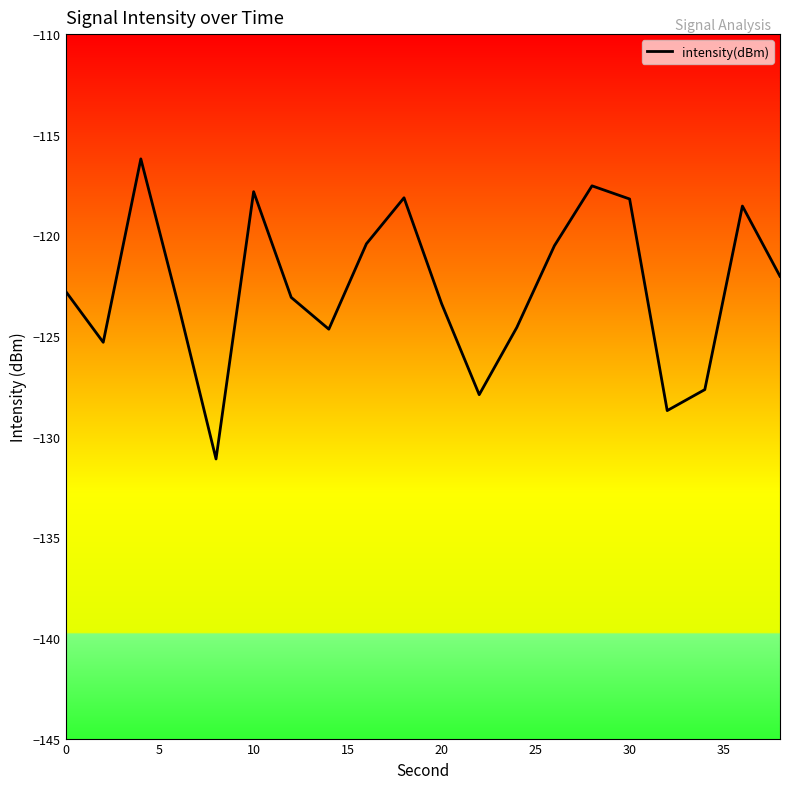

What is the difference between the maximum and minimum values?

14.9